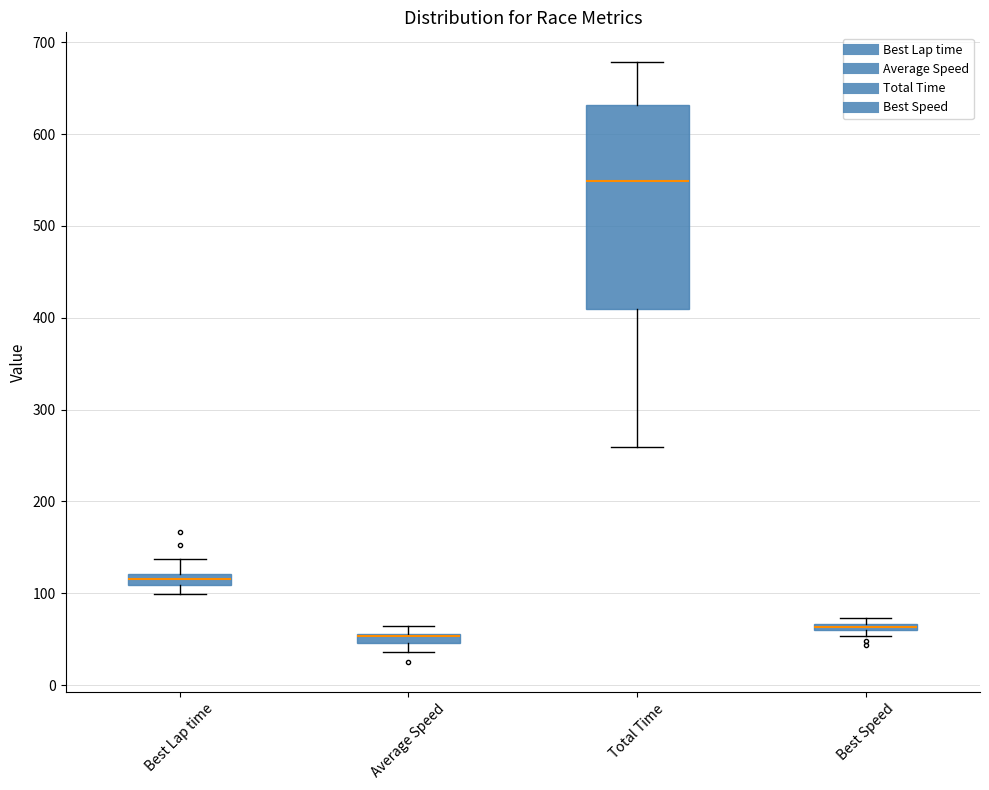

Comparing the boxes themselves (not the whiskers), which one is the tallest?

Total Time